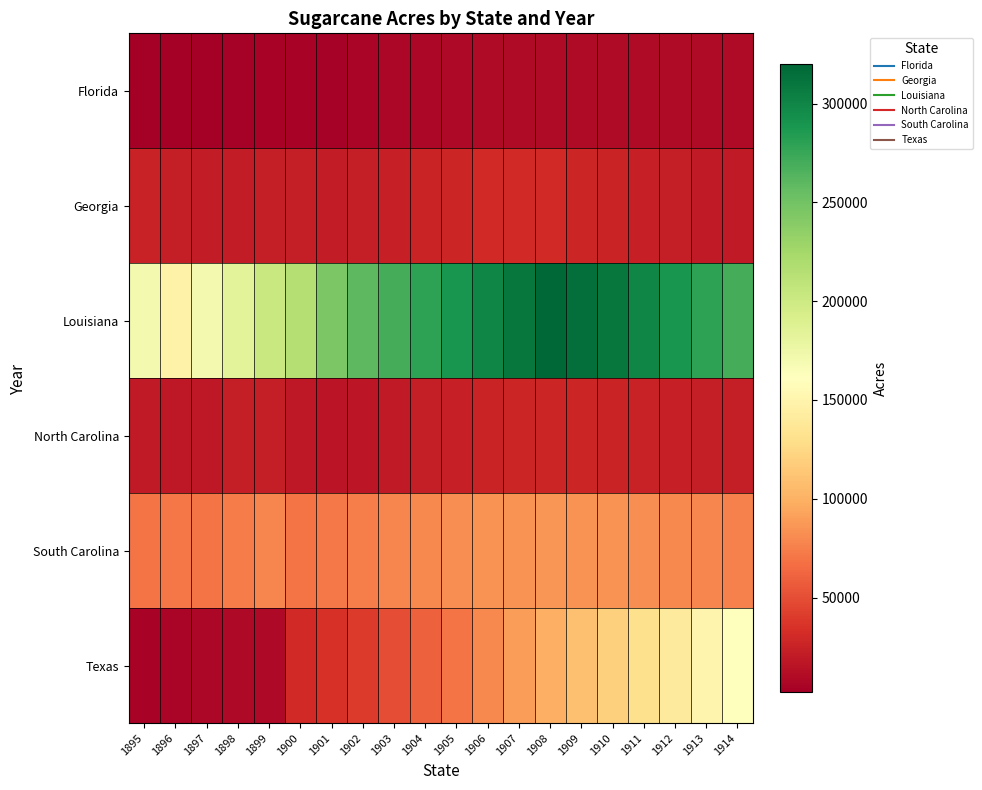

Reading left to right, what are all the values shown in this chart?

Florida: 1895=2000	1896=3000	1897=3000	1898=4000	1899=5000	1900=5000	1901=4000	1902=6000	1903=7000	1904=8000	1905=9000	1906=10000	1907=10000	1908=10000	1909=10000	1910=10000	1911=10000	1912=10000	1913=10000	1914=10000
Georgia: 1895=25000	1896=23000	1897=21000	1898=21000	1899=22000	1900=22000	1901=21000	1902=22000	1903=24000	1904=26000	1905=28000	1906=30000	1907=30000	1908=30000	1909=28000	1910=26000	1911=24000	1912=22000	1913=20000	1914=20000
Louisiana: 1895=170000	1896=148000	1897=170000	1898=184000	1899=202000	1900=215000	1901=245000	1902=260000	1903=270000	1904=280000	1905=290000	1906=300000	1907=310000	1908=320000	1909=315000	1910=310000	1911=300000	1912=290000	1913=280000	1914=270000
North Carolina: 1895=20000	1896=19000	1897=19000	1898=22000	1899=22000	1900=19000	1901=16000	1902=18000	1903=20000	1904=22000	1905=24000	1906=26000	1907=27000	1908=28000	1909=27000	1910=26000	1911=25000	1912=24000	1913=23000	1914=22000
South Carolina: 1895=70000	1896=71000	1897=70000	1898=74000	1899=78000	1900=70000	1901=72000	1902=75000	1903=78000	1904=80000	1905=82000	1906=84000	1907=85000	1908=86000	1909=85000	1910=84000	1911=82000	1912=80000	1913=78000	1914=76000
Texas: 1895=5000	1896=6000	1897=7000	1898=9000	1899=9000	1900=30000	1901=35000	1902=40000	1903=50000	1904=60000	1905=70000	1906=80000	1907=90000	1908=100000	1909=110000	1910=120000	1911=130000	1912=140000	1913=150000	1914=160000